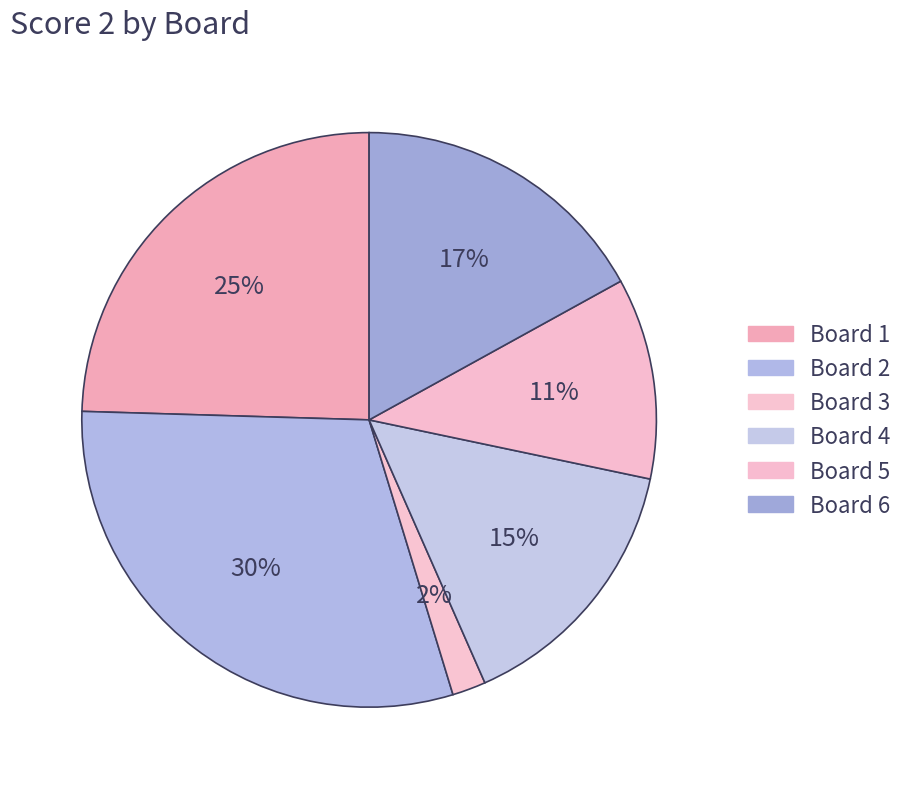

Count the number of slices in the pie.

6